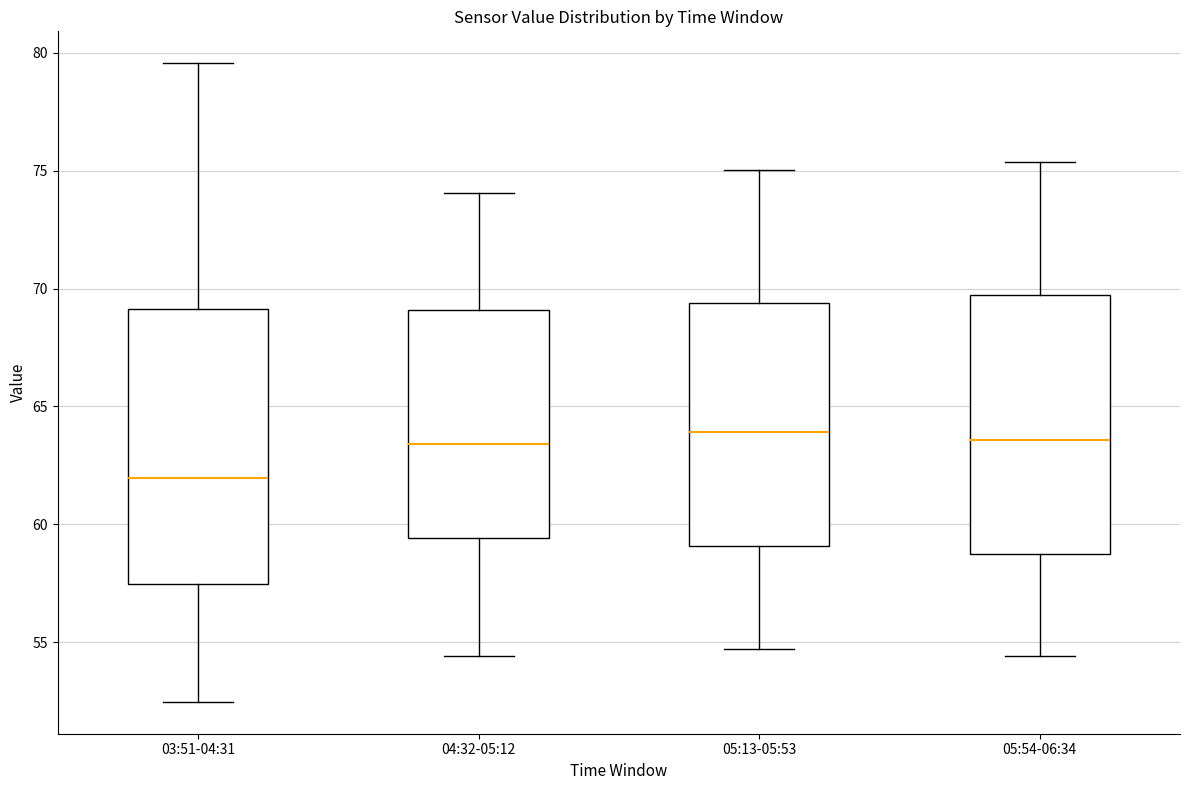

Reading left to right, transcribe this box plot: for each box, give where its median line is, the range the box spans, and where its two whiskers end, as read against the y-axis. The values are not printed on the chart, so give them approximately, as read against the axis.

03:51-04:31: median 62.0, box 57.5 to 69.0, whiskers 52.5 to 79.5
04:32-05:12: median 63.5, box 59.5 to 69.0, whiskers 54.5 to 74.0
05:13-05:53: median 64.0, box 59.0 to 69.5, whiskers 54.5 to 75.0
05:54-06:34: median 63.5, box 59.0 to 69.5, whiskers 54.5 to 75.5